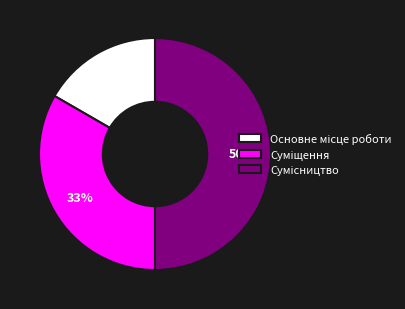

To the nearest percent, what is the average slice percentage?

33%